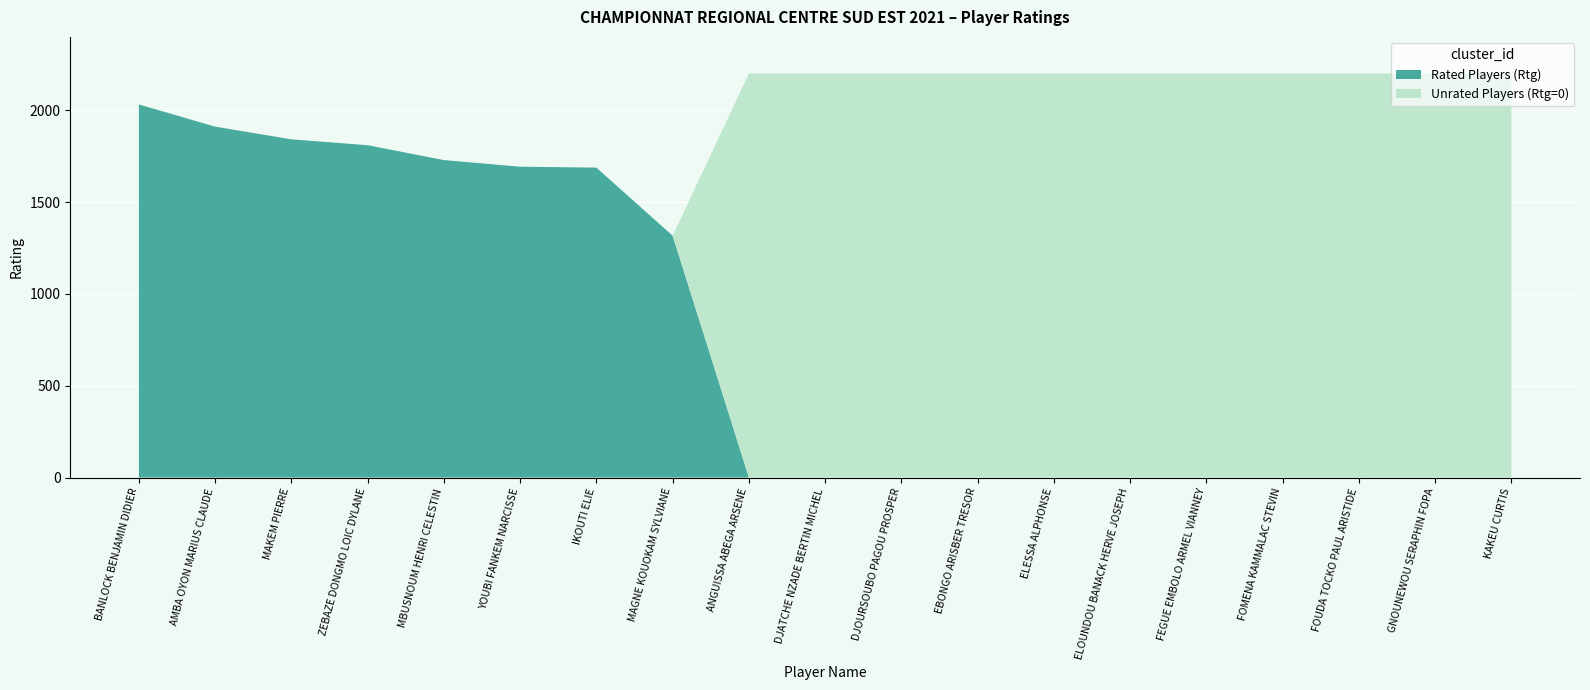

At which label does Rated Players (Rtg) reach its peak?

BANLOCK BENJAMIN DIDIER